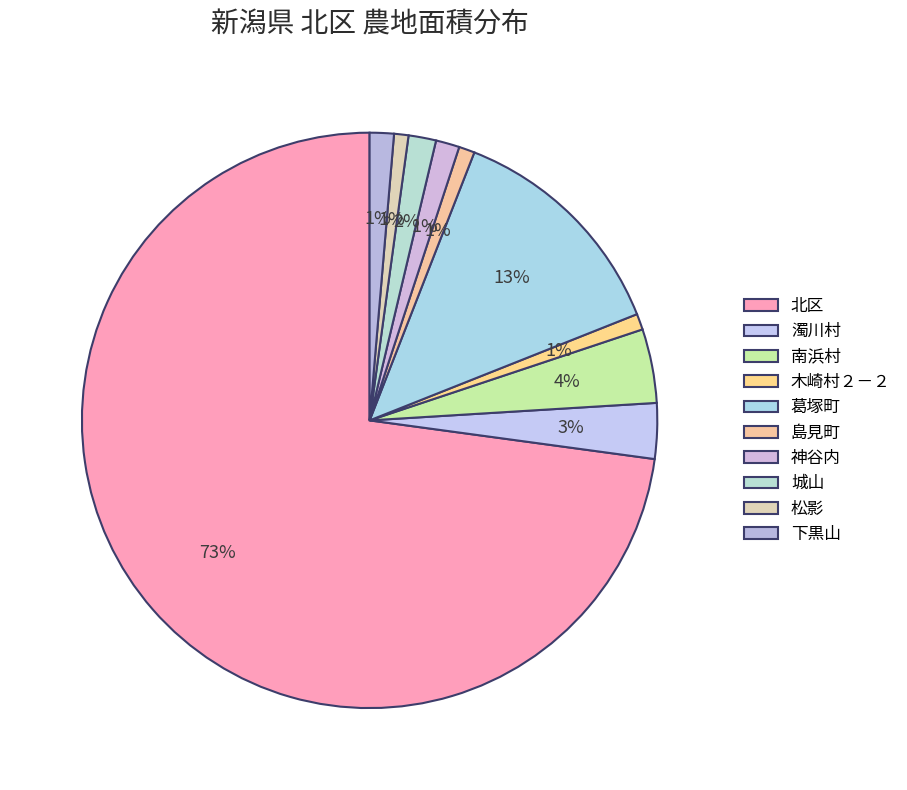

Rank the categories by value from lowest to highest.

松影, 島見町, 木崎村２－２, 神谷内, 下黒山, 城山, 濁川村, 南浜村, 葛塚町, 北区